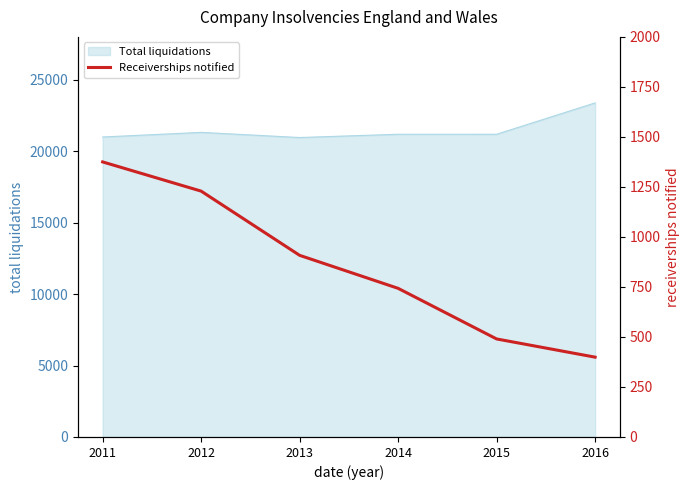

Count the number of categories in the chart.

6